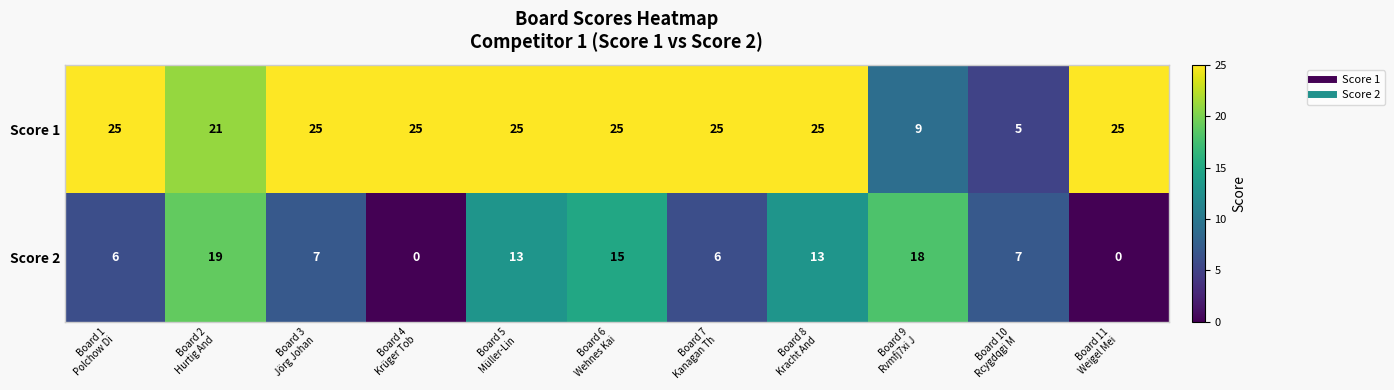

Rank the series at Board 3
Jörg Johan from highest to lowest value.

Score 1, Score 2